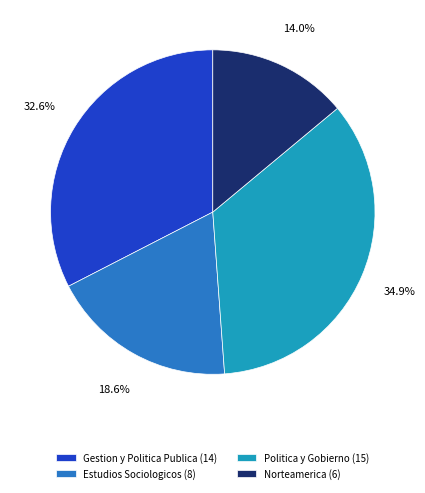

To the nearest percent, what is the difference between the Estudios Sociologicos and Politica y Gobierno slice percentages?

16%